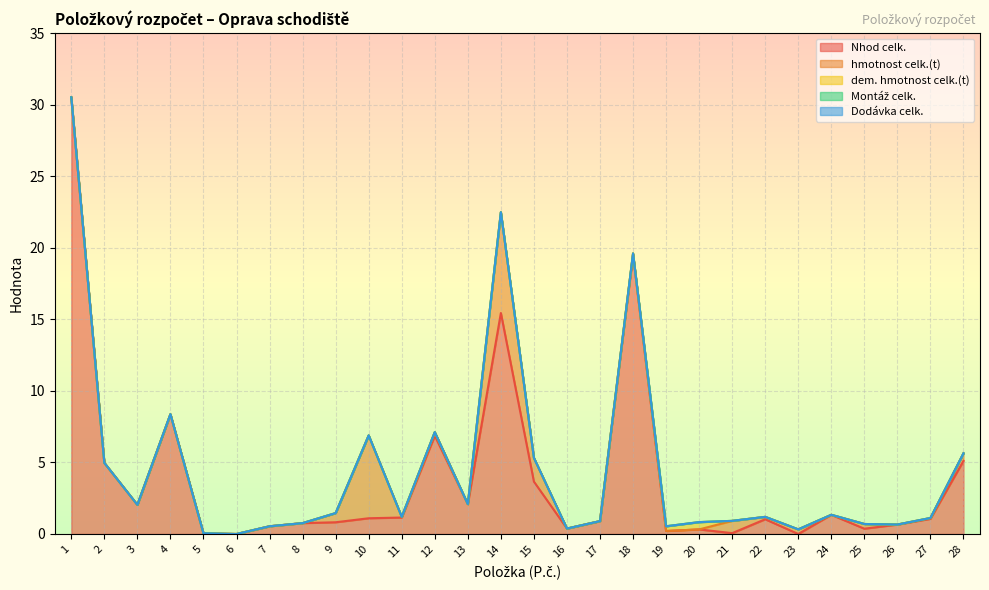

How many lines are shown in the chart?

5